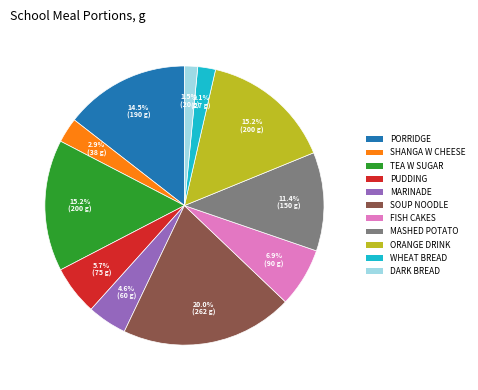

Which slice is the largest?

SOUP NOODLE